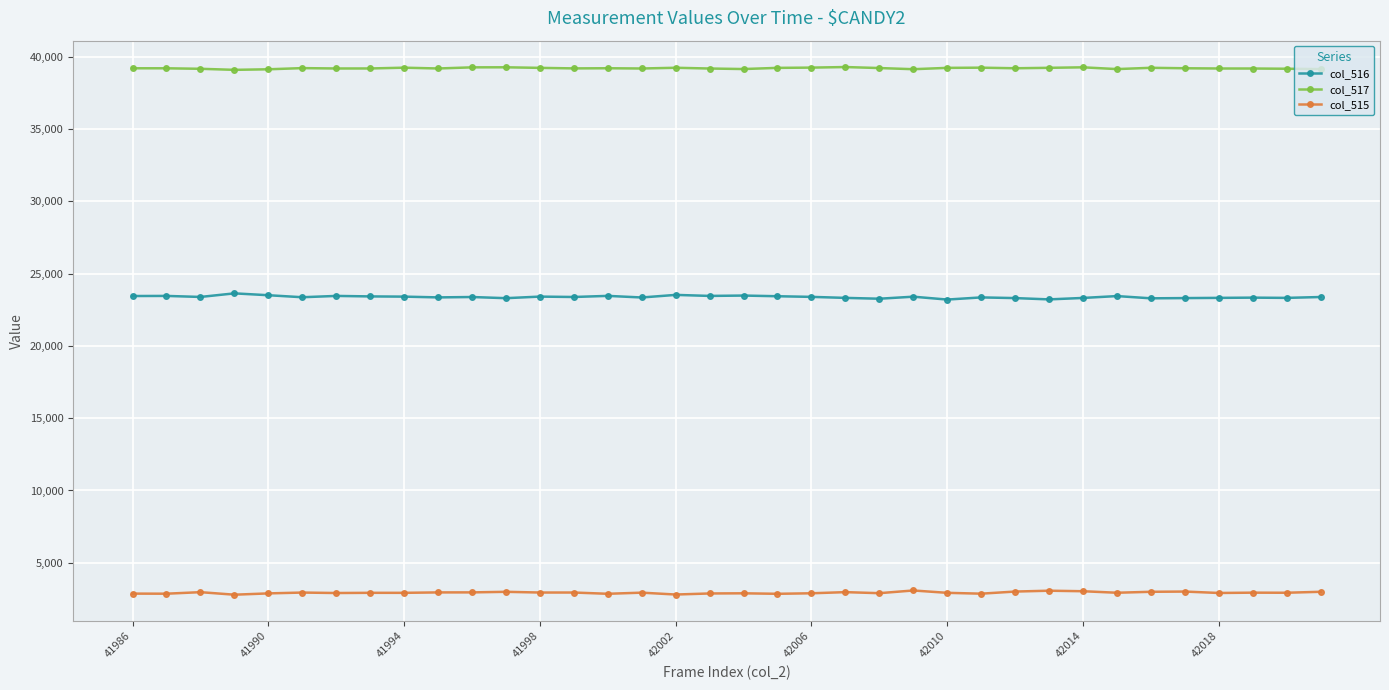

How many data points in col_517 are less than 39216?

18